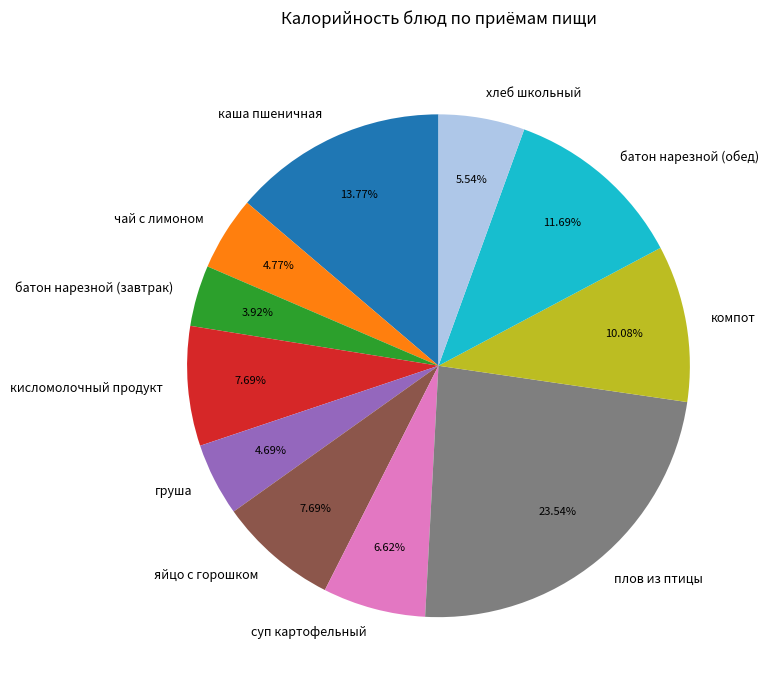

Combined, do кисломолочный продукт and яйцо с горошком account for over 50%?

No